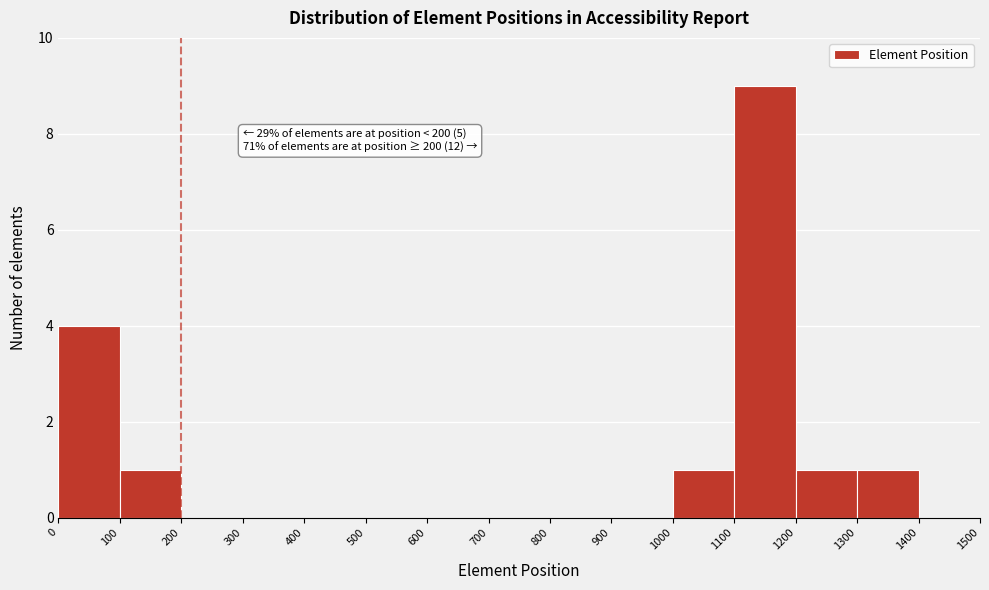

Over which range of the x-axis is the bar tallest?

1100 to 1200